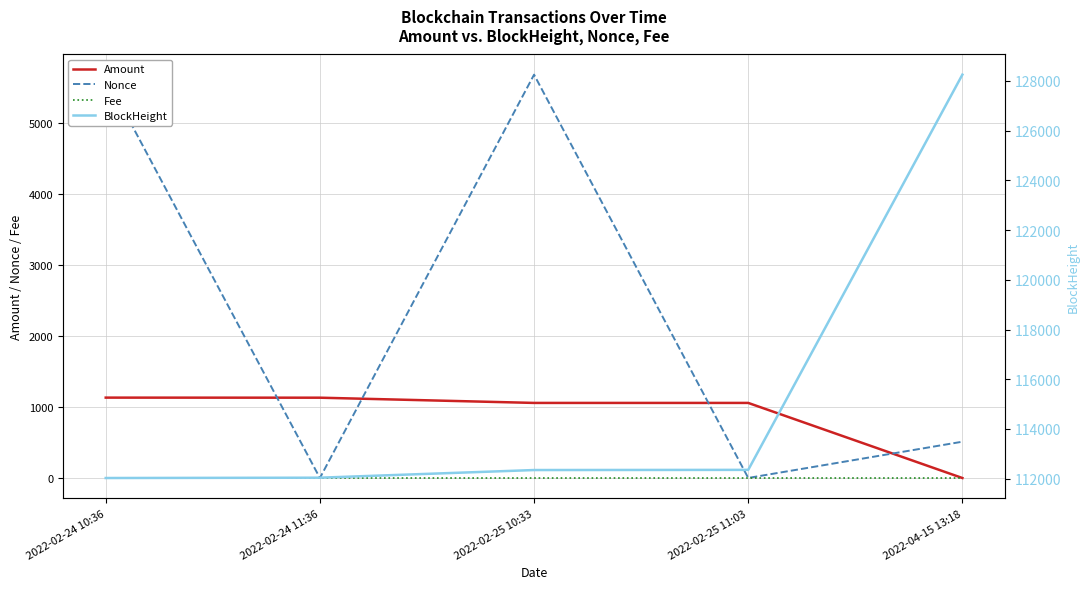

How many categories are shown in the chart?

5